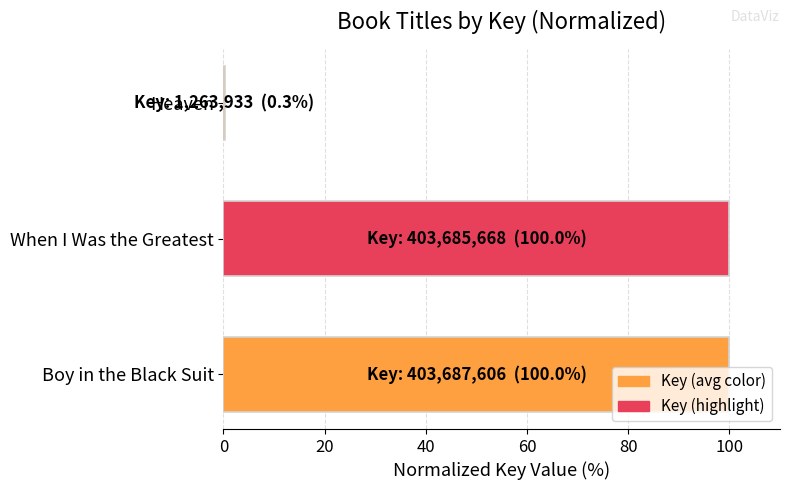

Are the bars grouped side by side (vs. stacked)?

No